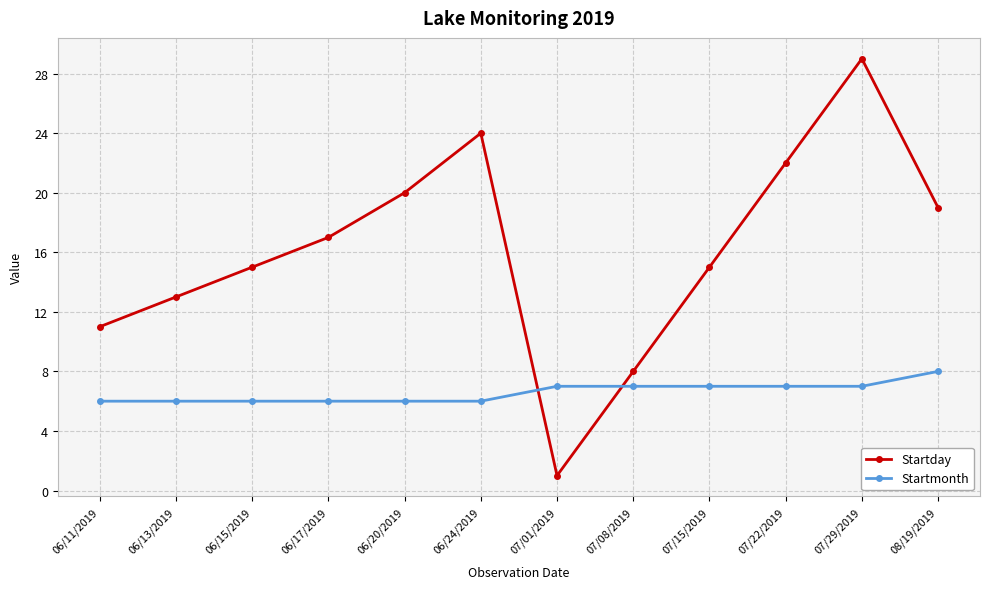

In Startday, how many points are lower than both neighbors (excluding endpoints)?

1